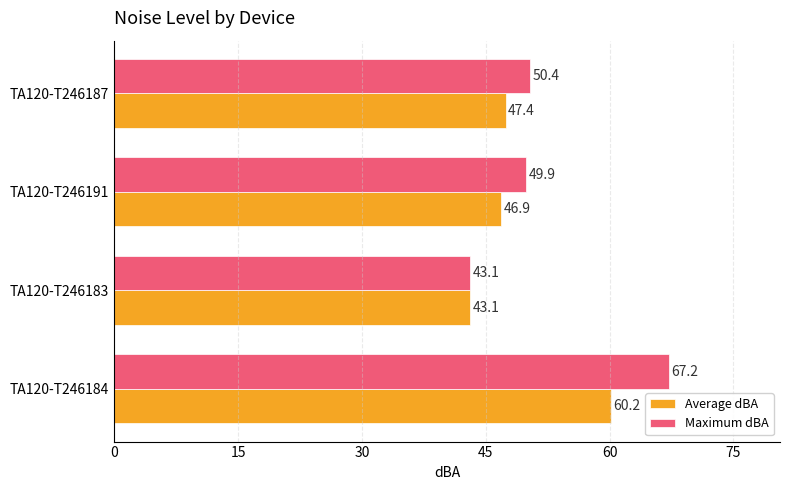

True or false: Average dBA has a value of 73.5 at TA120-T246183.

False